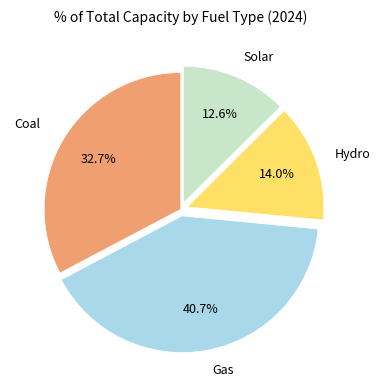

Which slice is the smallest?

Solar